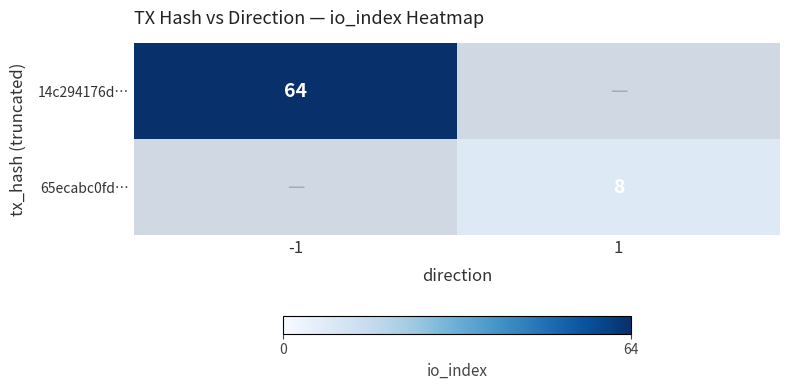

True or false: 14c294176d… has a value of 23 at -1.

False